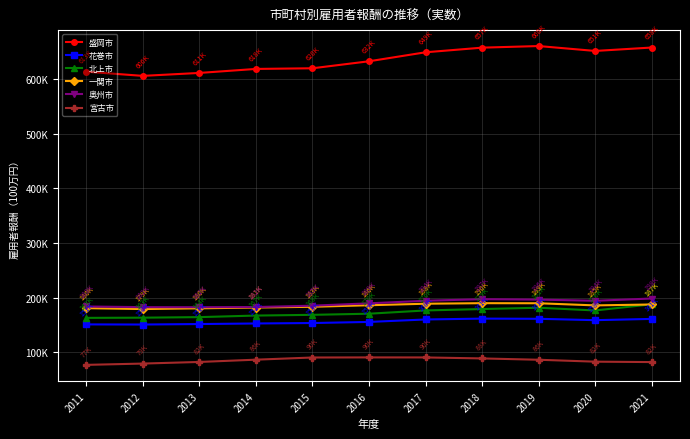

Is this an area chart (filled region under the line)?

No